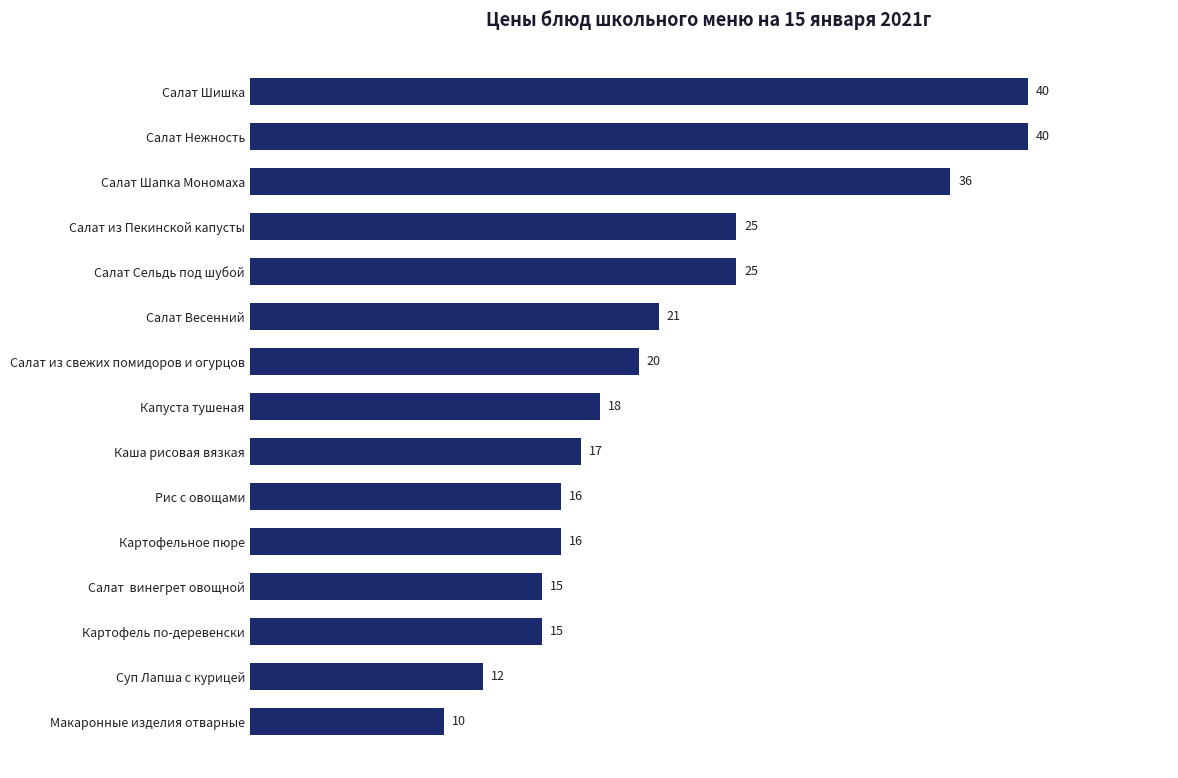

What is the approximate value at Салат из Пекинской капусты?

25